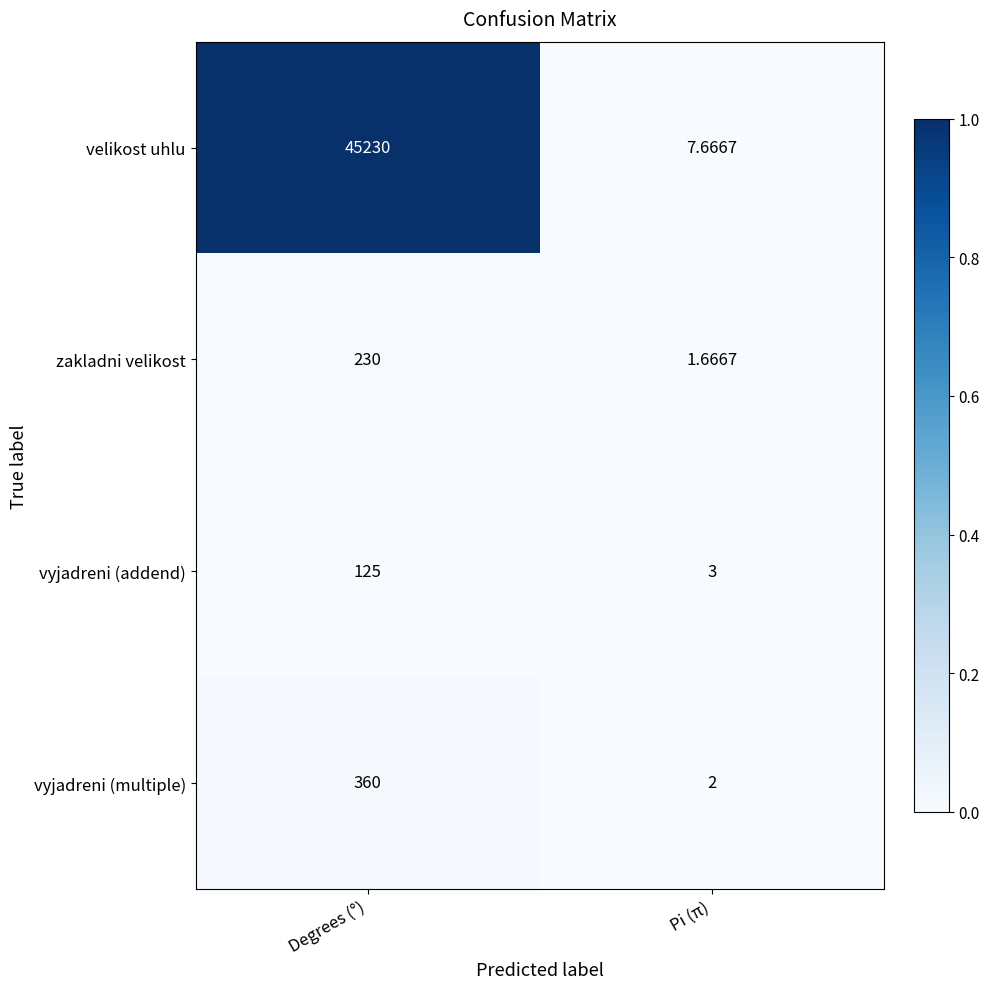

Which series has the largest total across all categories?

velikost uhlu